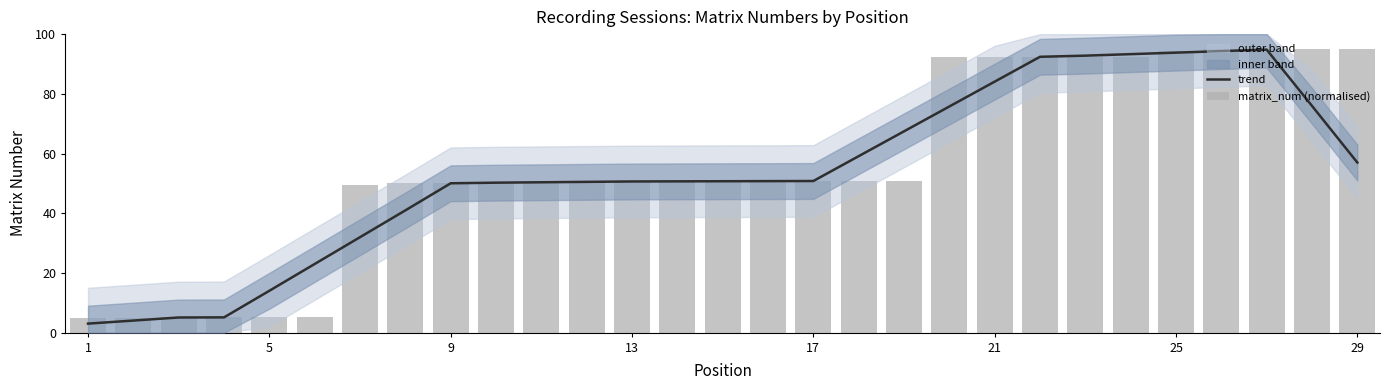

At how many categories does at least one series exceed 77?

10